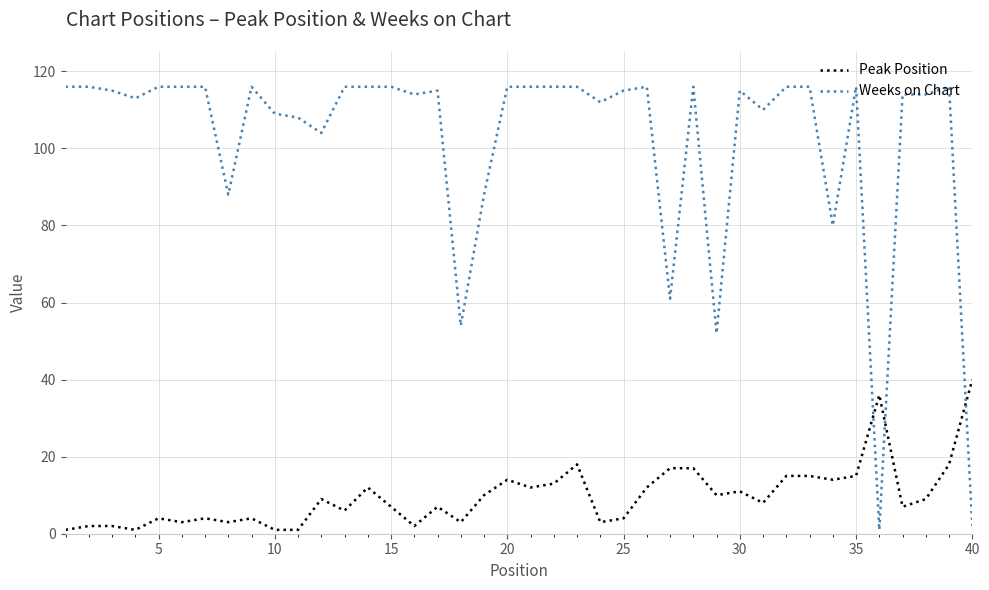

Reading left to right, extract all data points from this chart.

Peak Position: 1	2	2	1	4	3	4	3	4	1	1	9	6	12	7	2	7	3	10	14	12	13	18	3	4	12	17	17	10	11	8	15	15	14	15	36	7	9	18	40
Weeks on Chart: 116	116	115	113	116	116	116	88	116	109	108	104	116	116	116	114	115	54	88	116	116	116	116	112	115	116	61	116	52	115	110	116	116	80	116	1	114	114	116	2